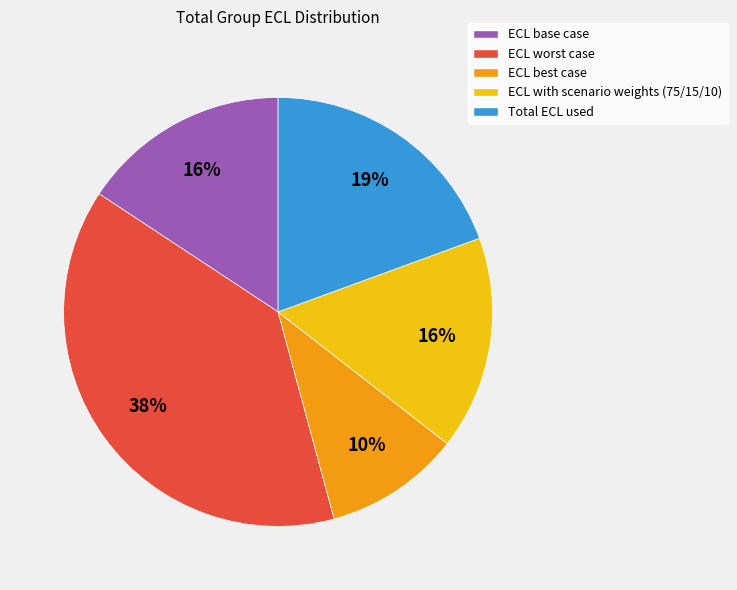

True or false: ECL worst case accounts for 38% of the total.

True